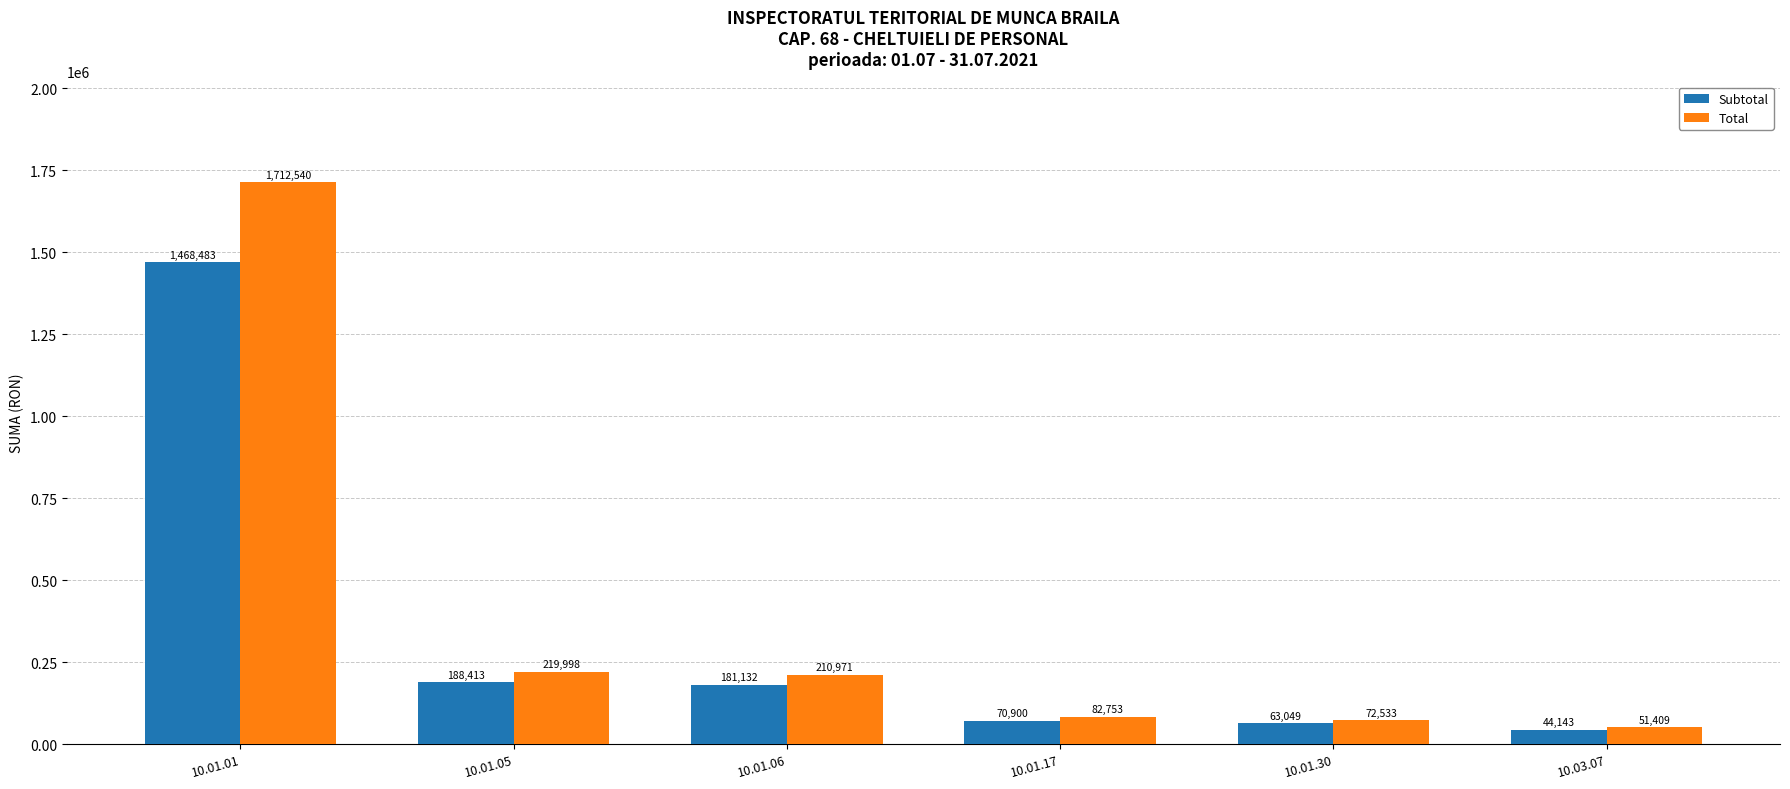

Rank the categories by Subtotal value from lowest to highest.

10.03.07, 10.01.30, 10.01.17, 10.01.06, 10.01.05, 10.01.01